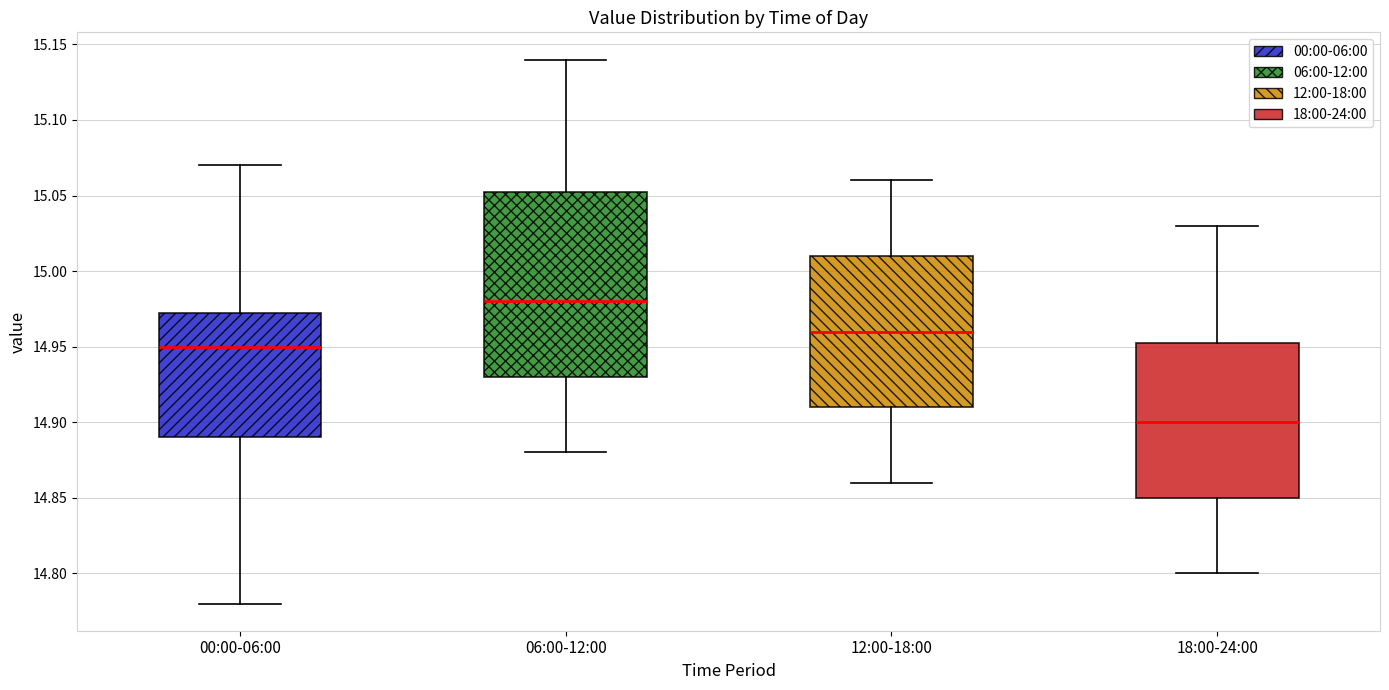

Comparing the boxes themselves (not the whiskers), which one is the tallest?

06:00-12:00